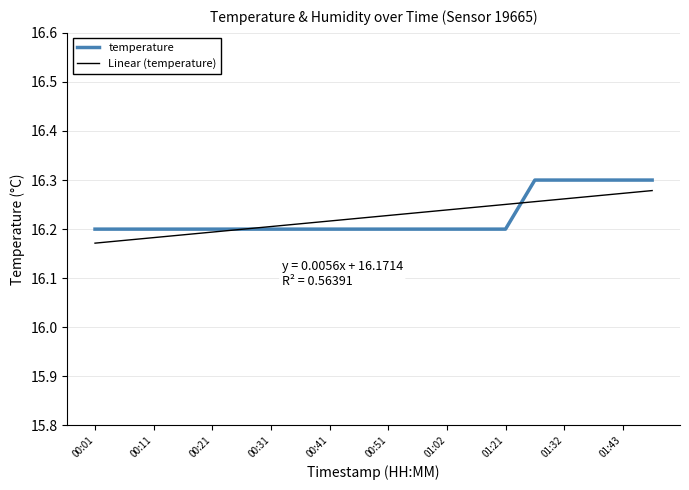

How many lines are shown in the chart?

2